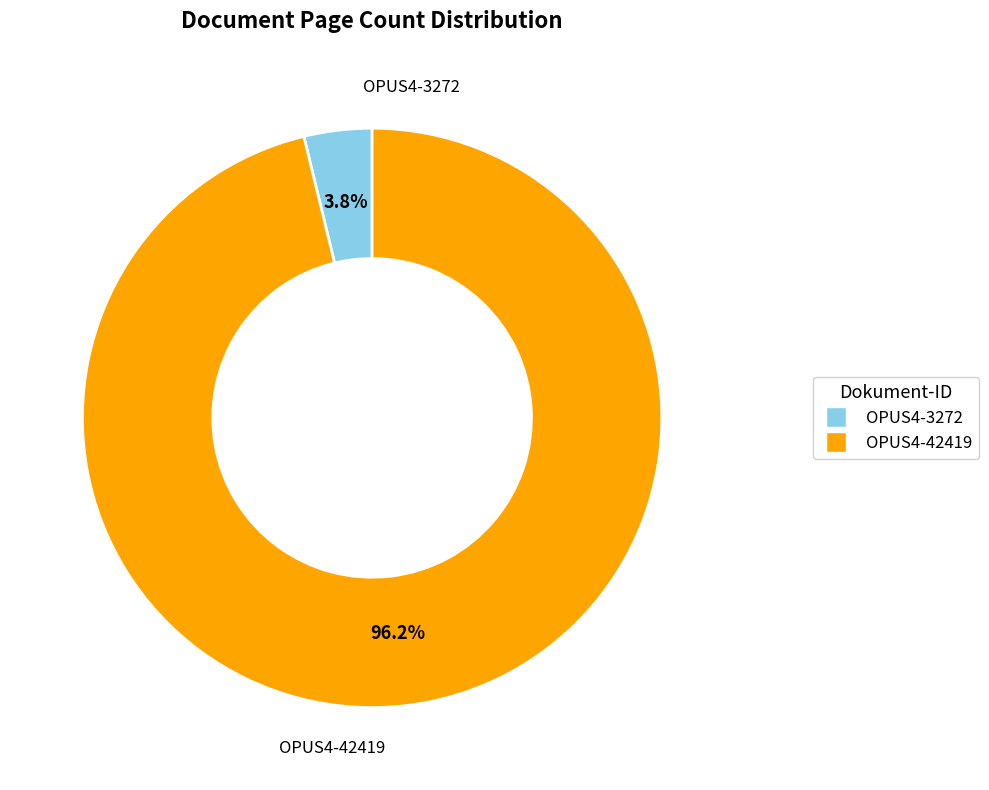

True or false: OPUS4-3272 accounts for 10% of the total.

False